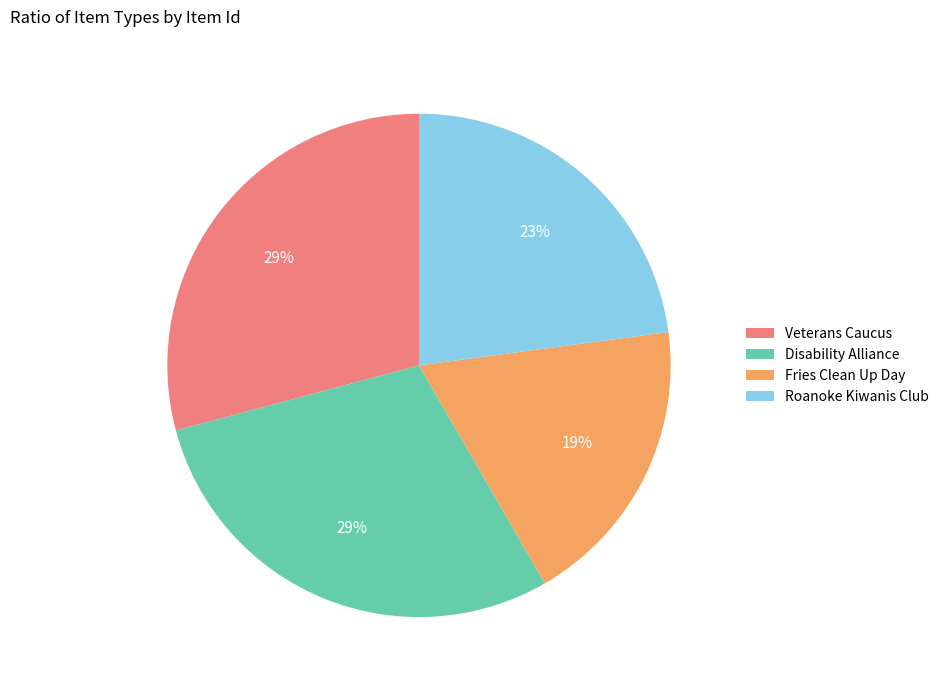

Which slice is the smallest?

Fries Clean Up Day